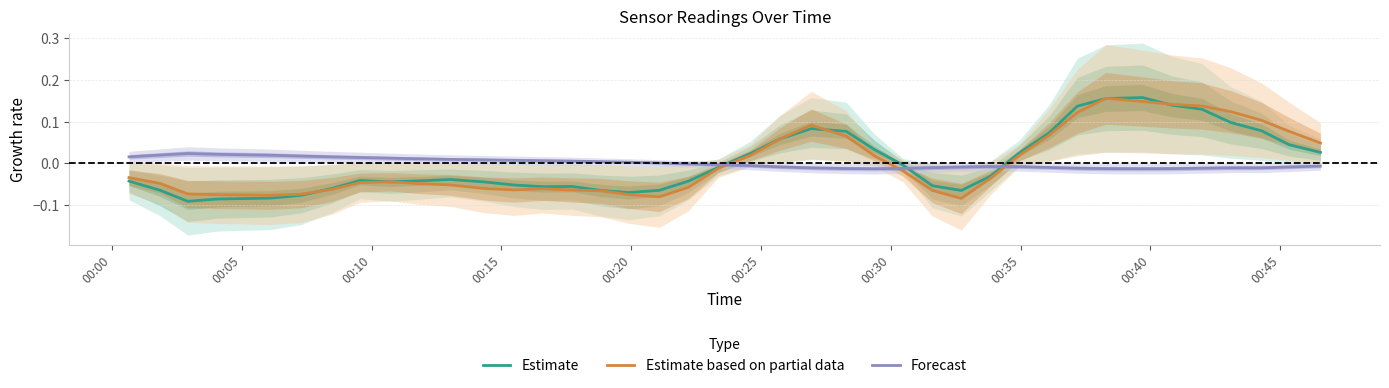

Which series ends up on top after the final intersection of Estimate and Forecast?

Estimate